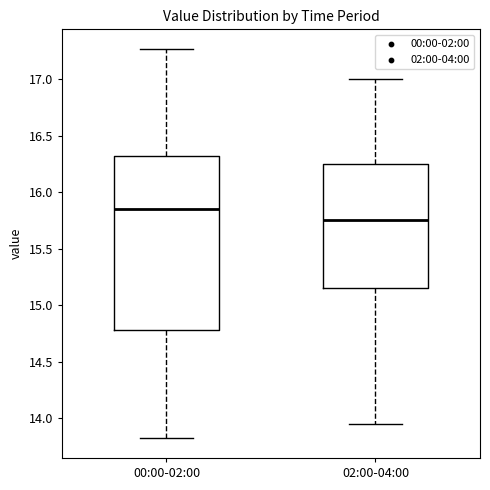

Comparing the boxes themselves (not the whiskers), which one is the tallest?

00:00-02:00